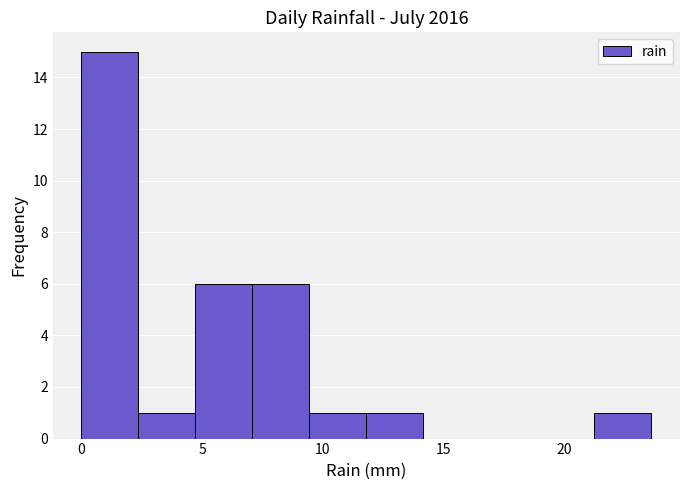

Reading left to right, transcribe this chart: for each bar, give the range it covers on the x-axis and its height. Neither the bar edges nor the heights are printed on the chart, so give them approximately, as read against the axes.

0.0 to 2.5: 15
2.5 to 4.5: 1
4.5 to 7.0: 6
7.0 to 9.5: 6
9.5 to 12.0: 1
12.0 to 14.0: 1
14.0 to 16.5: 0
16.5 to 19.0: 0
19.0 to 21.0: 0
21.0 to 23.5: 1